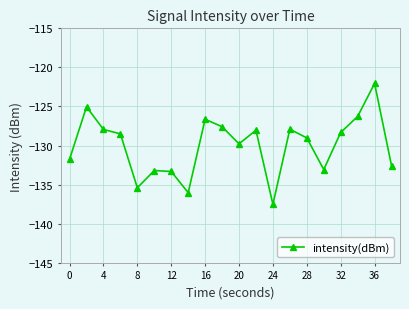

Count the number of data series in this chart.

1